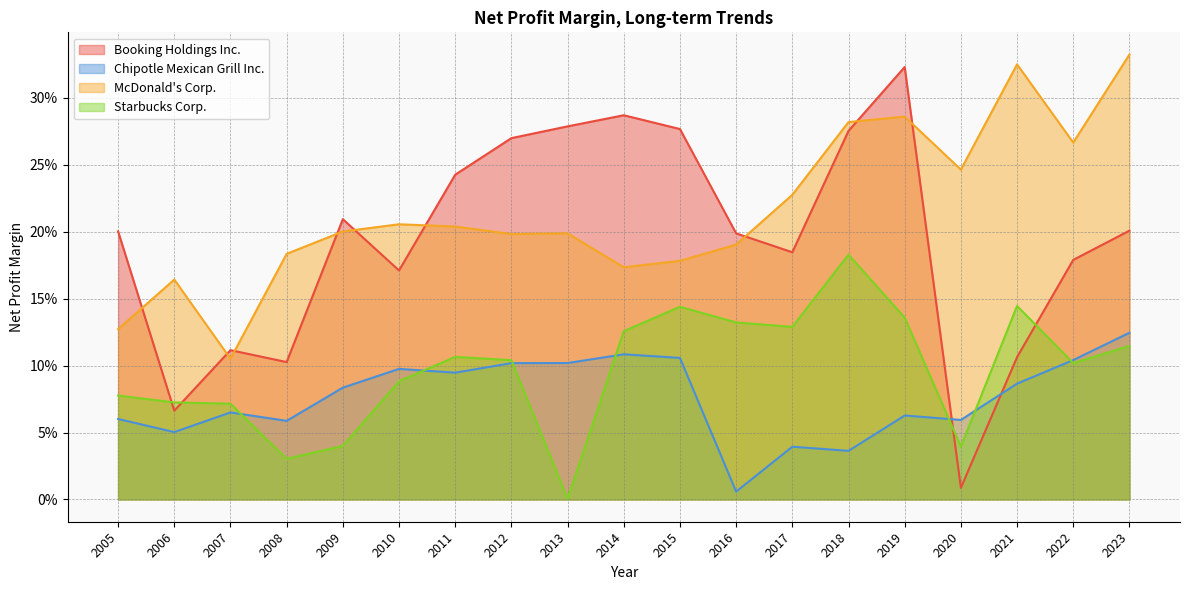

At which category does Chipotle Mexican Grill Inc. reach its first local peak?

2007